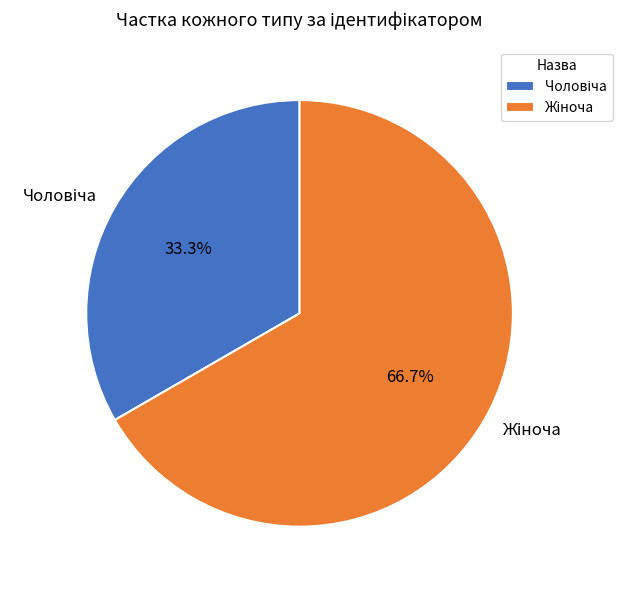

To the nearest percent, what is the average slice percentage?

50%